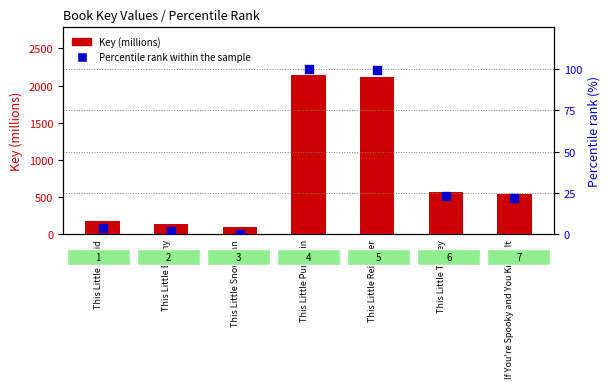

At which category is the sum across all series the highest?

This Little Pumpkin